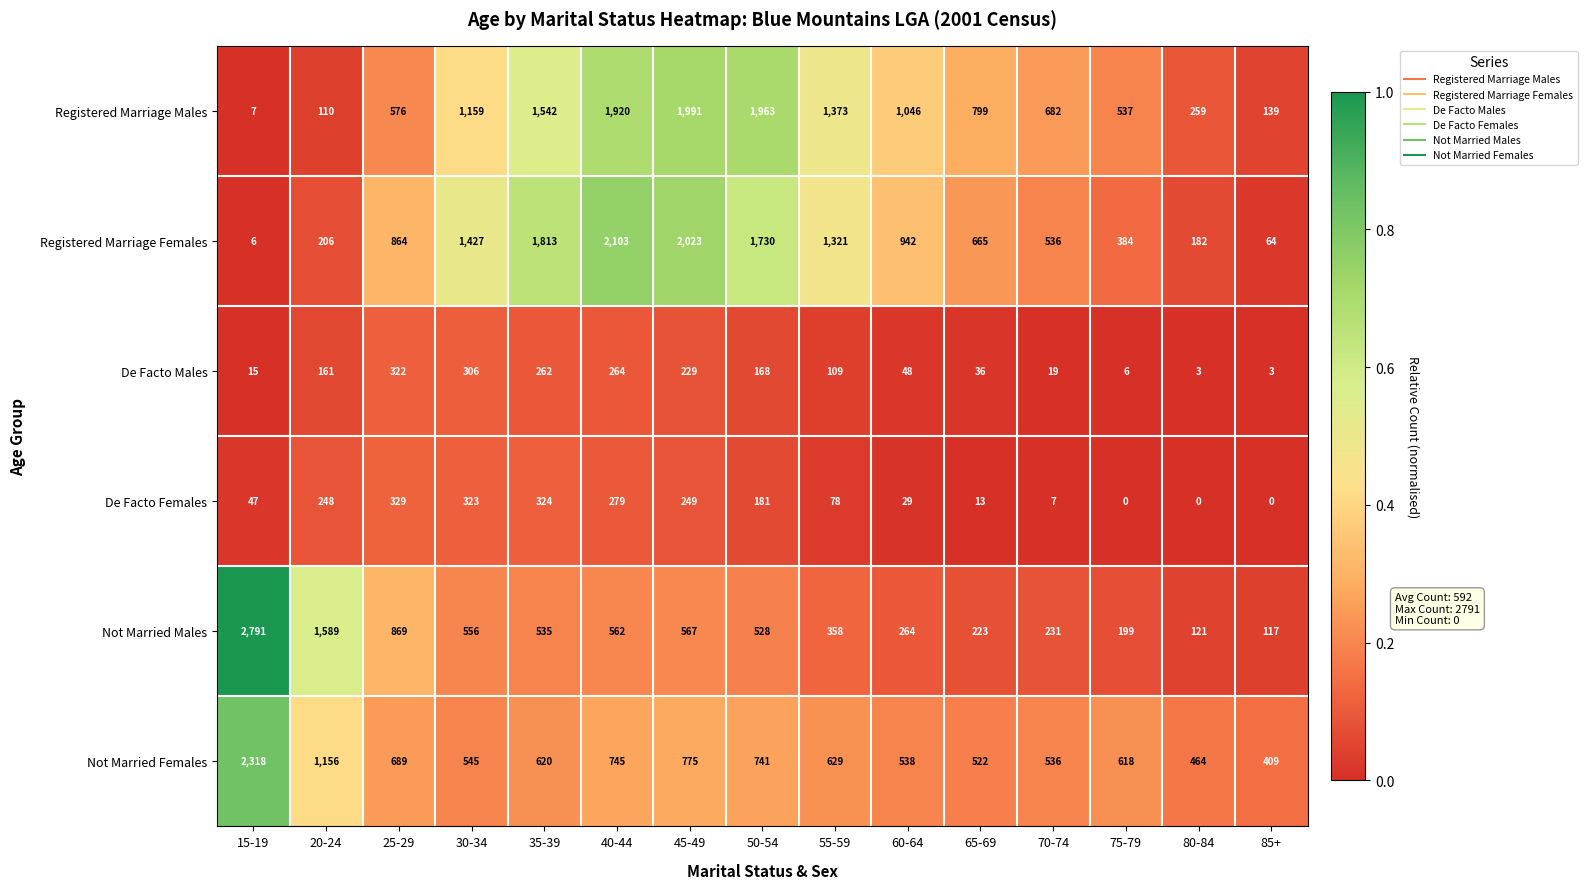

What is the sum of the Registered Marriage Males values at 65-69 and 40-44?

2719